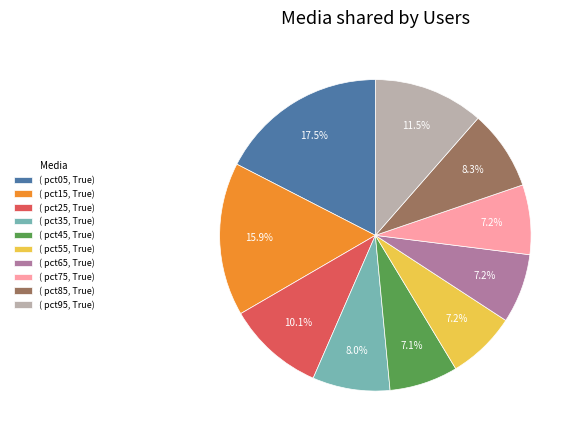

What is the total percentage of ( pct95, True) and ( pct45, True)?

18.6%